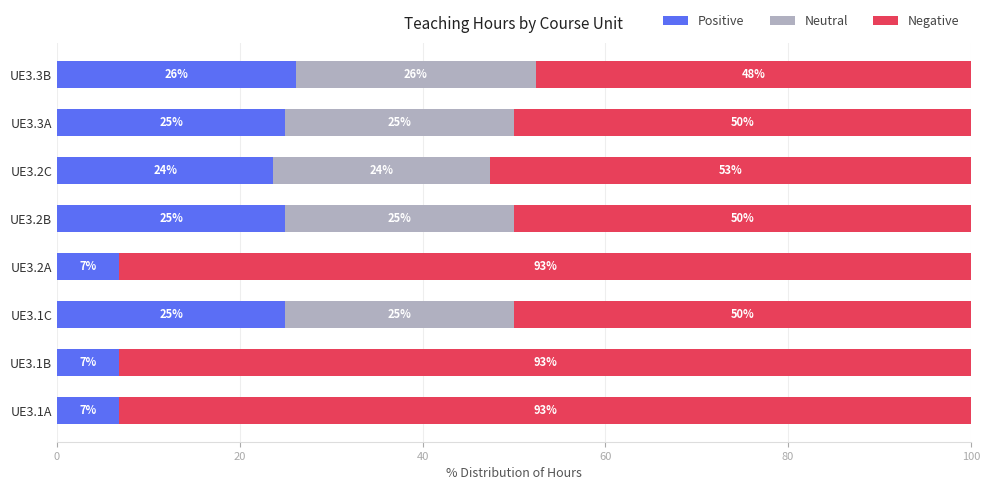

What is the total value across all series at UE3.1B?

100.0